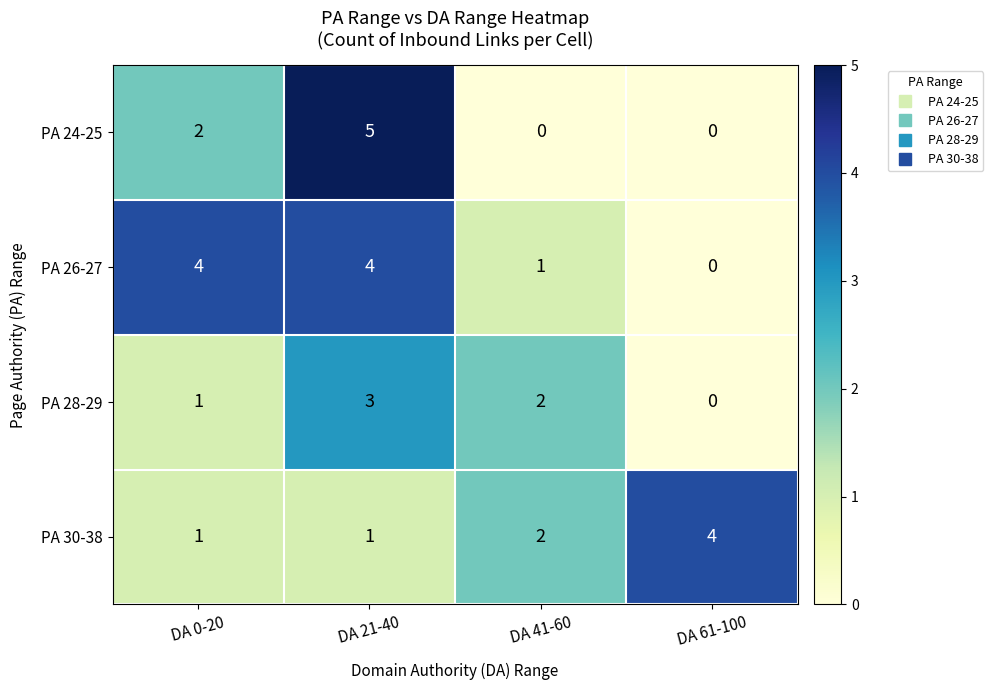

Which series changed the most between DA 21-40 and DA 61-100?

PA 24-25